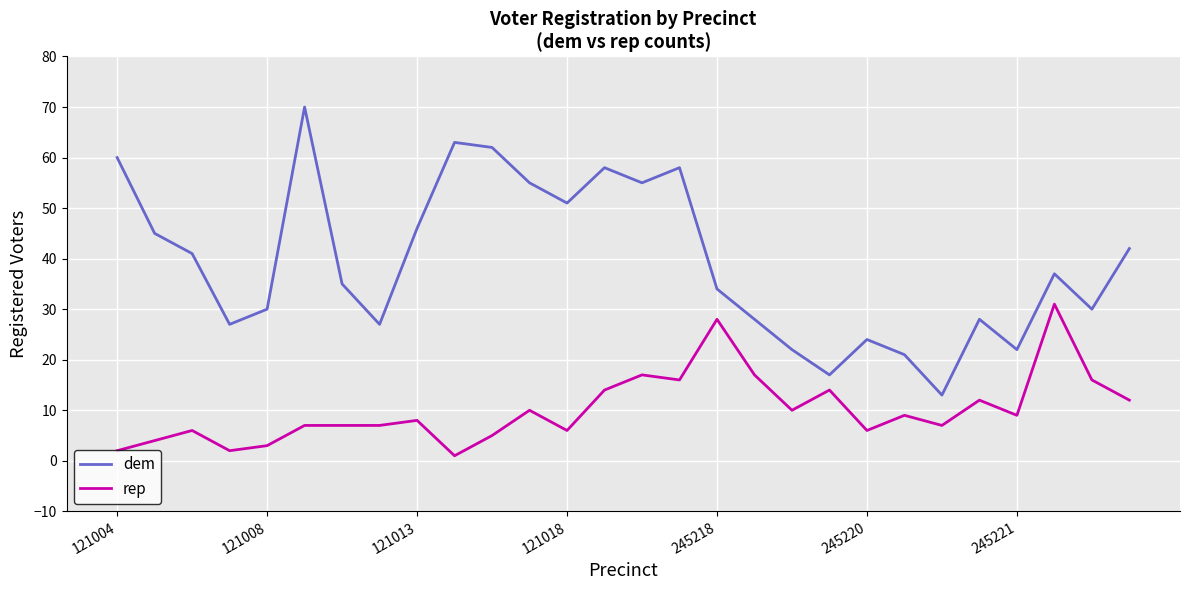

True or false: dem and rep cross at least once.

False